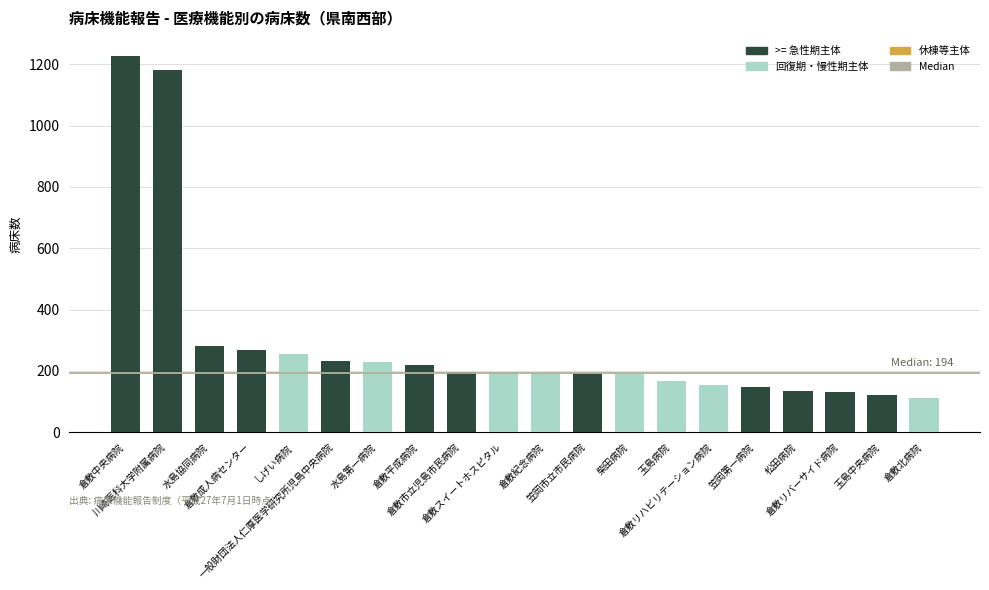

What is the difference between the maximum and minimum values?

1115